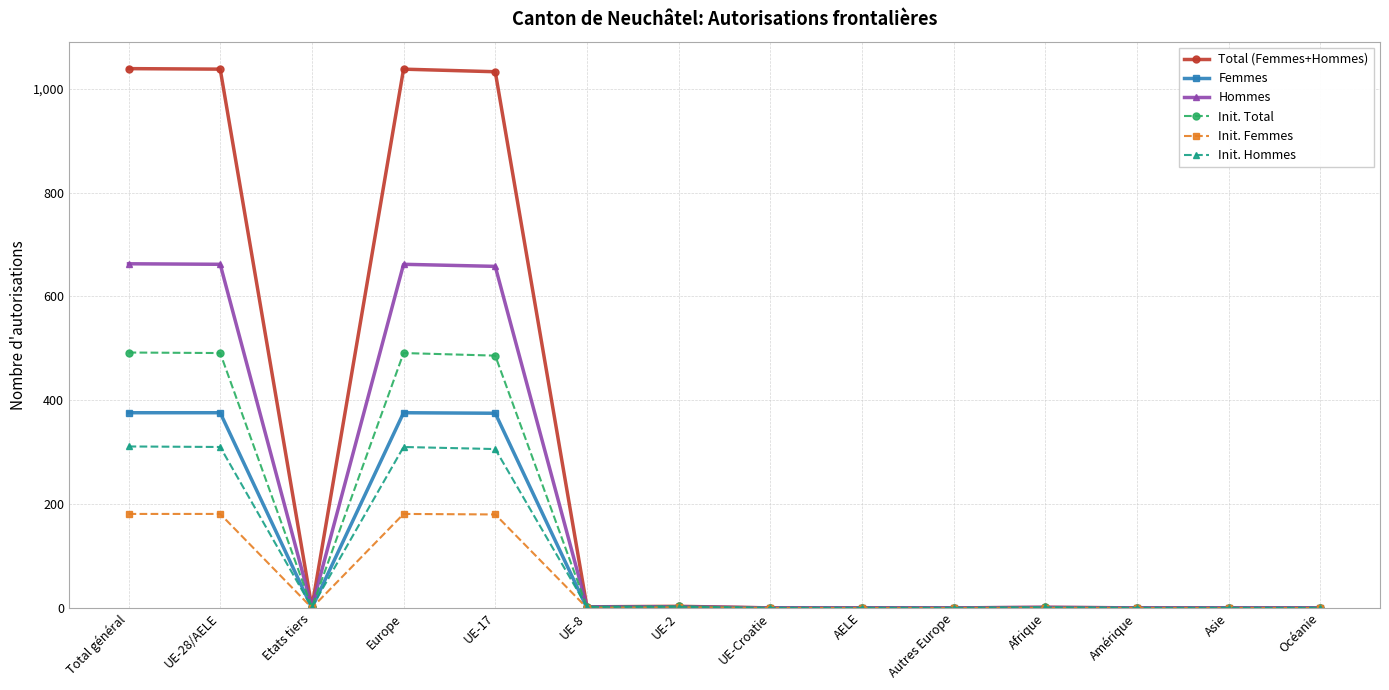

What are all the series names shown in the legend?

Total (Femmes+Hommes), Femmes, Hommes, Init. Total, Init. Femmes, Init. Hommes